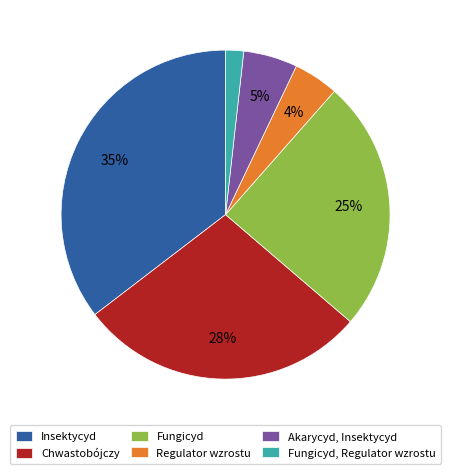

Count the number of slices in the pie.

6